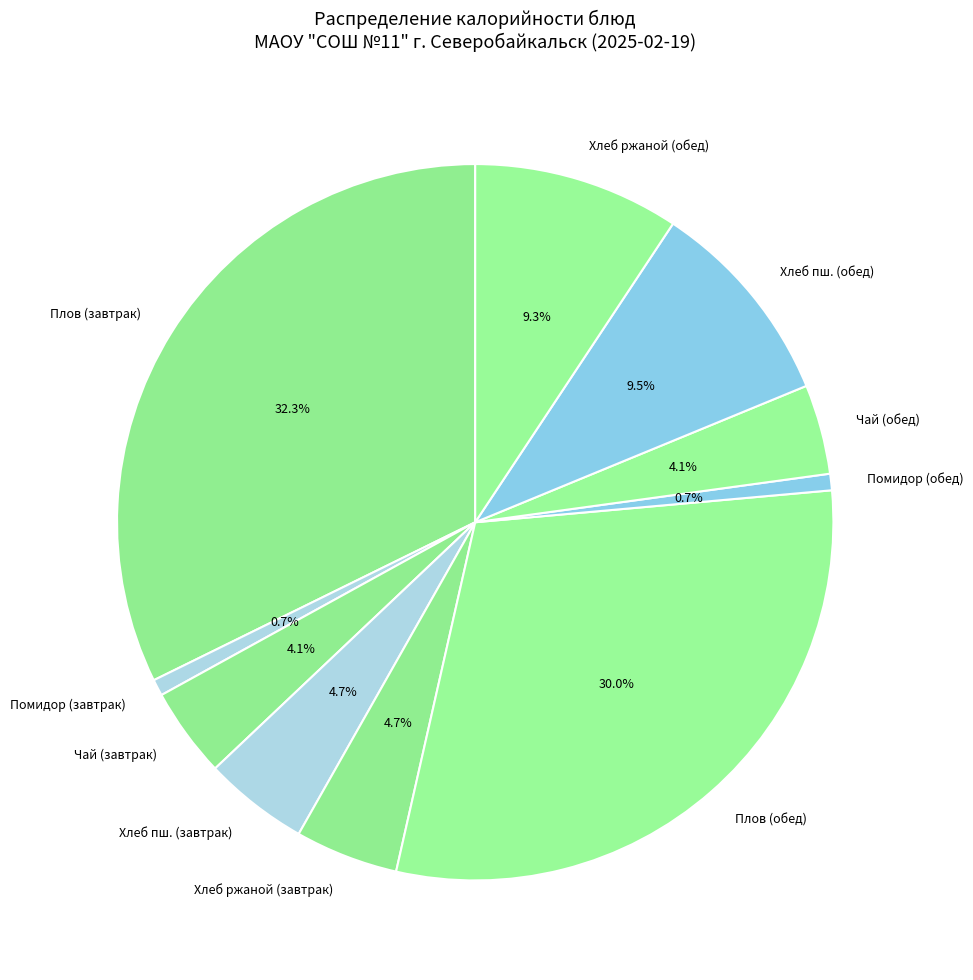

To the nearest percent, what portion does Хлеб ржаной (обед) represent?

9%